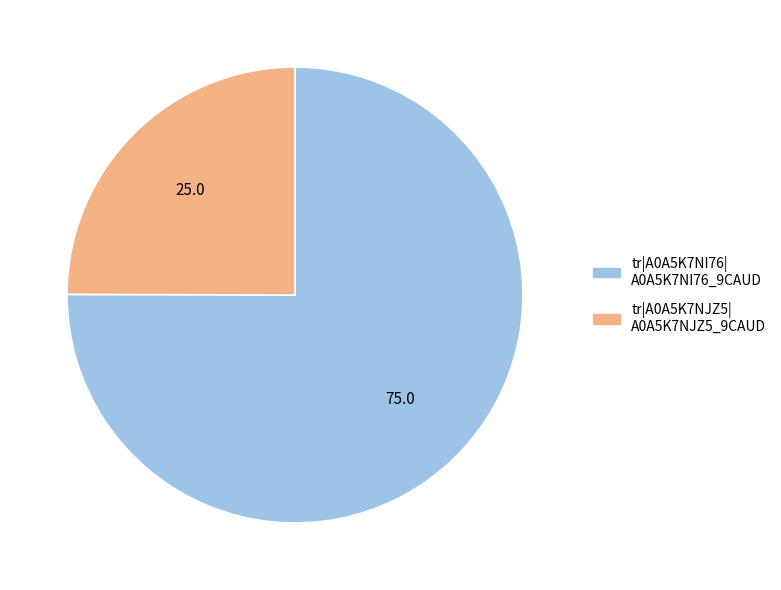

Rank the categories by value from highest to lowest.

tr|A0A5K7NI76| A0A5K7NI76_9CAUD, tr|A0A5K7NJZ5| A0A5K7NJZ5_9CAUD